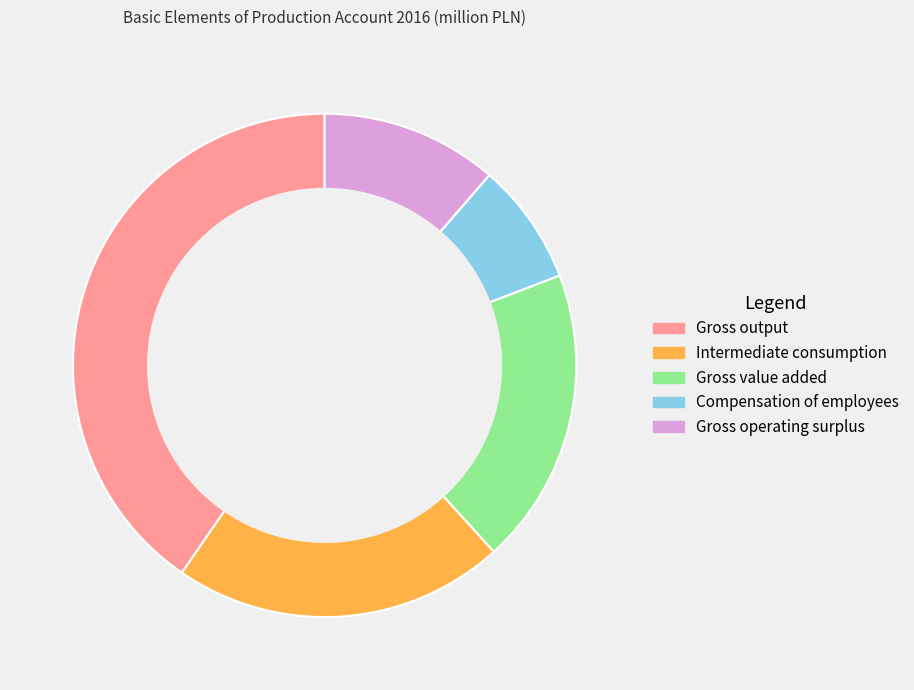

Rank the categories by value from highest to lowest.

Gross output, Intermediate consumption, Gross value added, Gross operating surplus, Compensation of employees